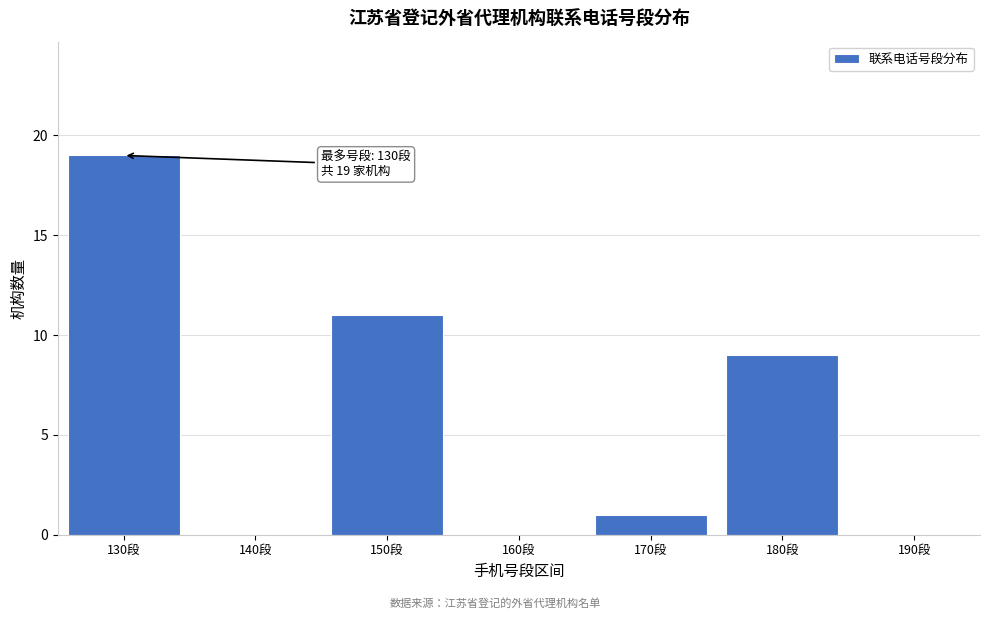

Reading right to left, extract all data points from this chart.

190段=0	180段=9	170段=1	160段=0	150段=11	140段=0	130段=19